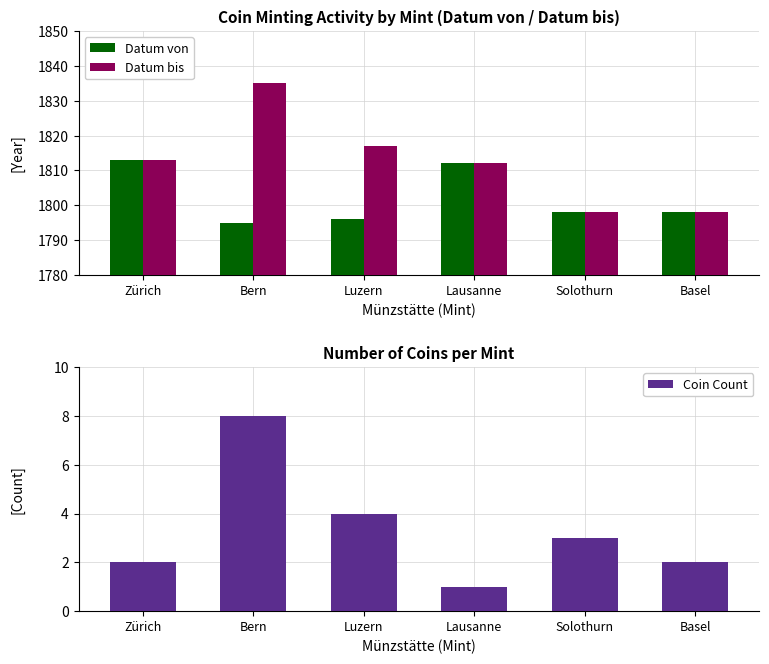

How many values in the Coin Count series exceed 3?

2